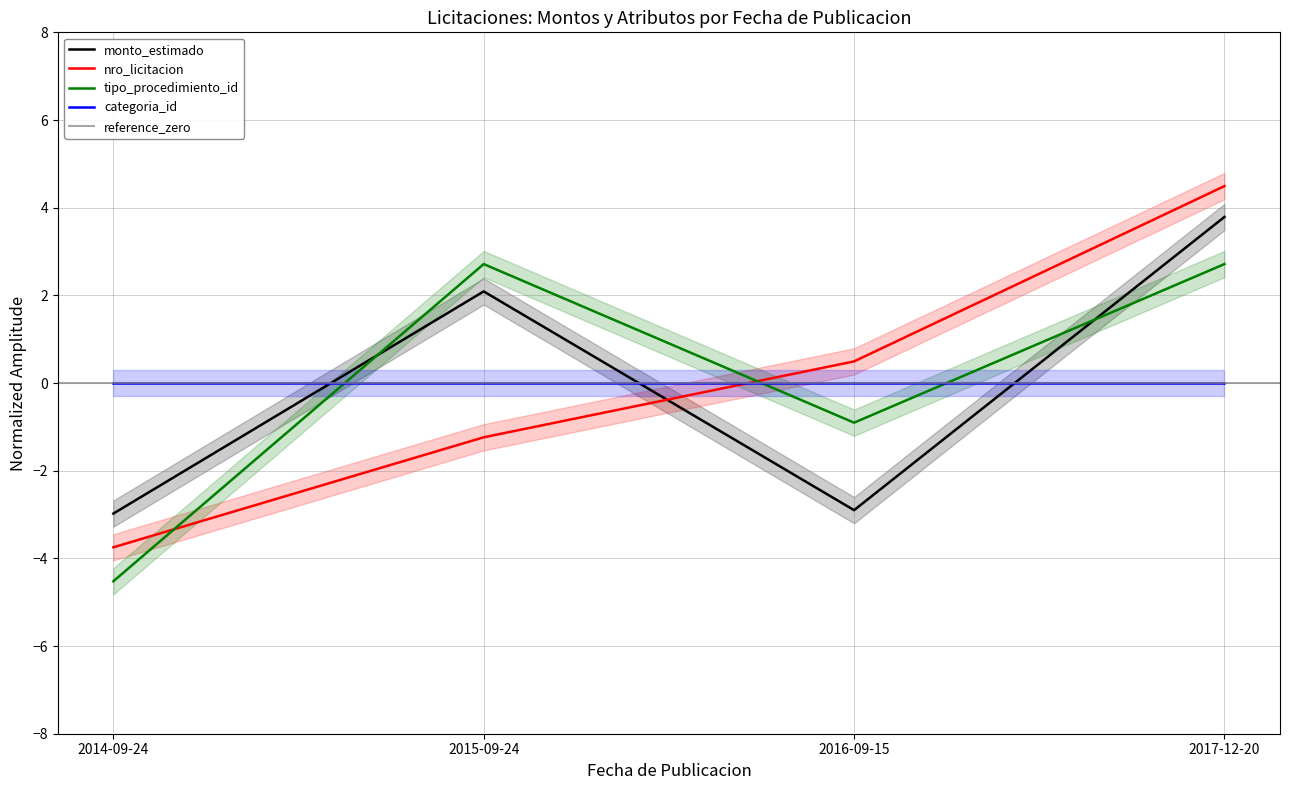

At which label does monto_estimado reach its peak?

2017-12-20